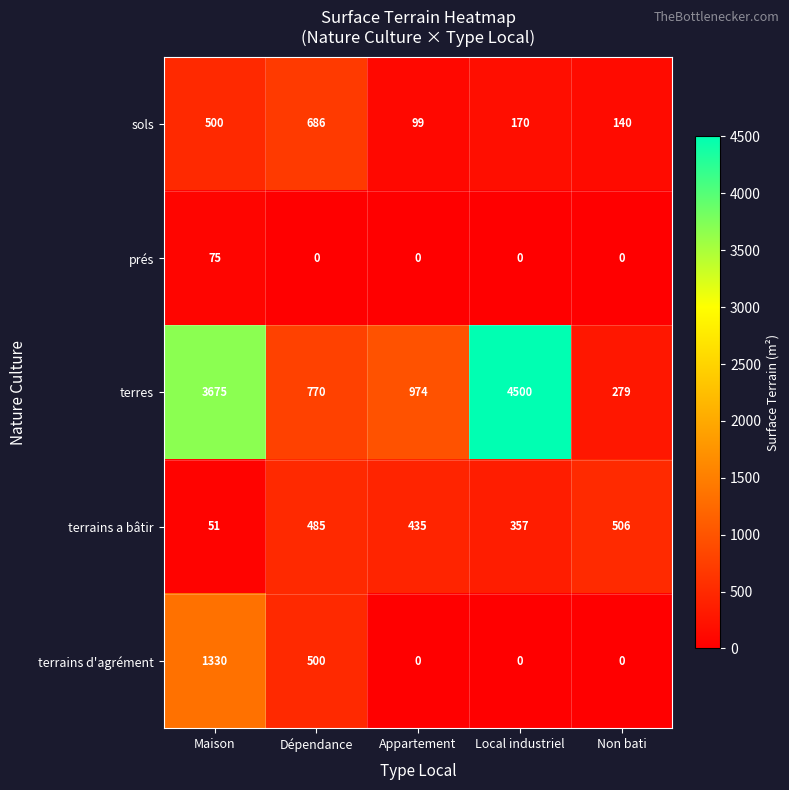

What is the difference between the highest and lowest values at Non bati?

506